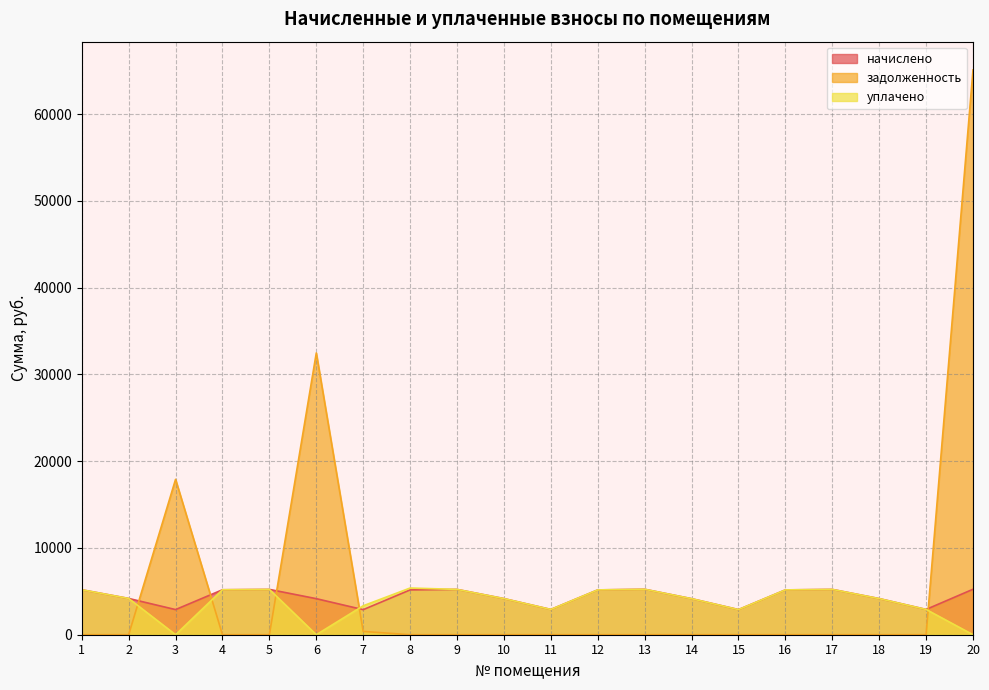

The начислено series shows 5183.3 at 1. True or false?

True